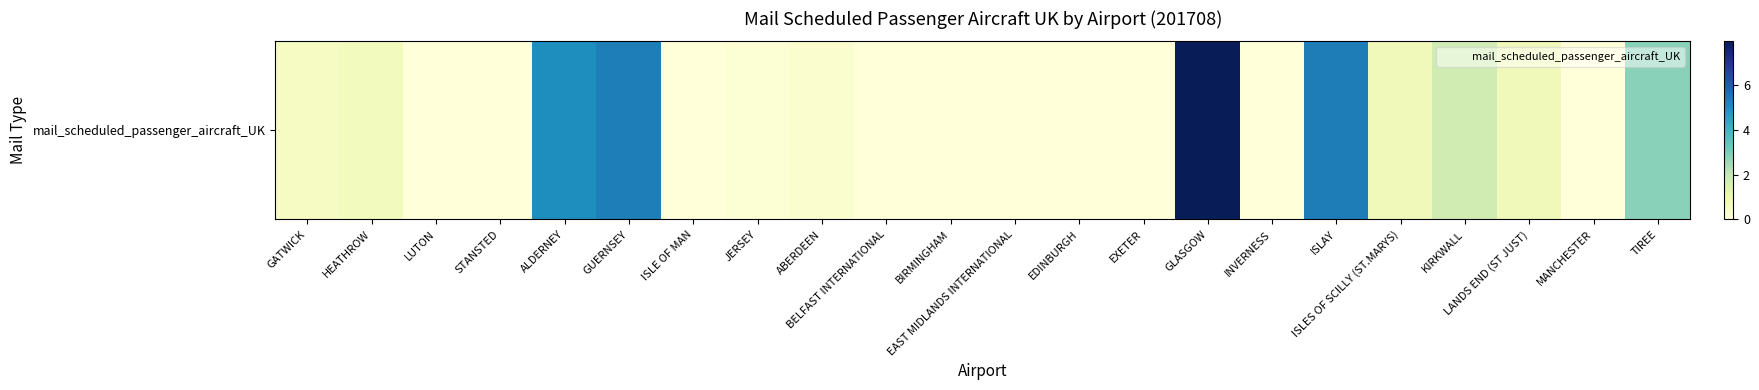

How many series are shown in this chart?

1